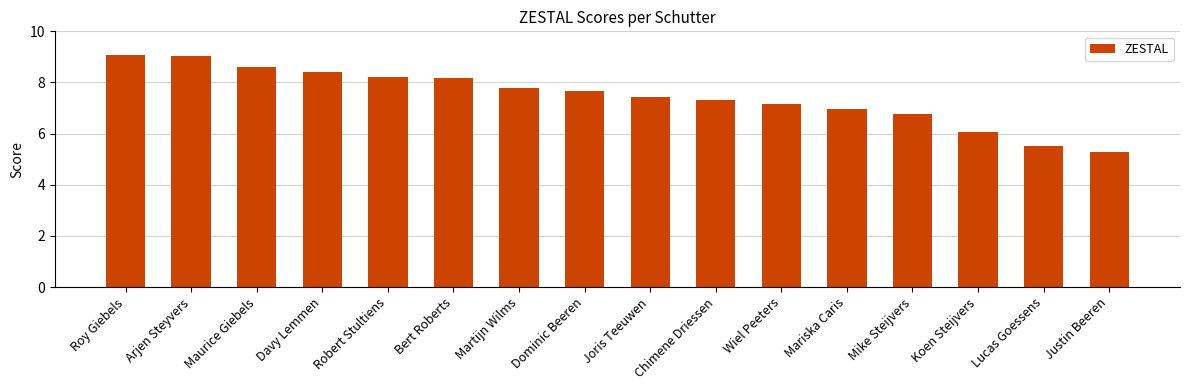

What is the greatest value displayed?

9.1